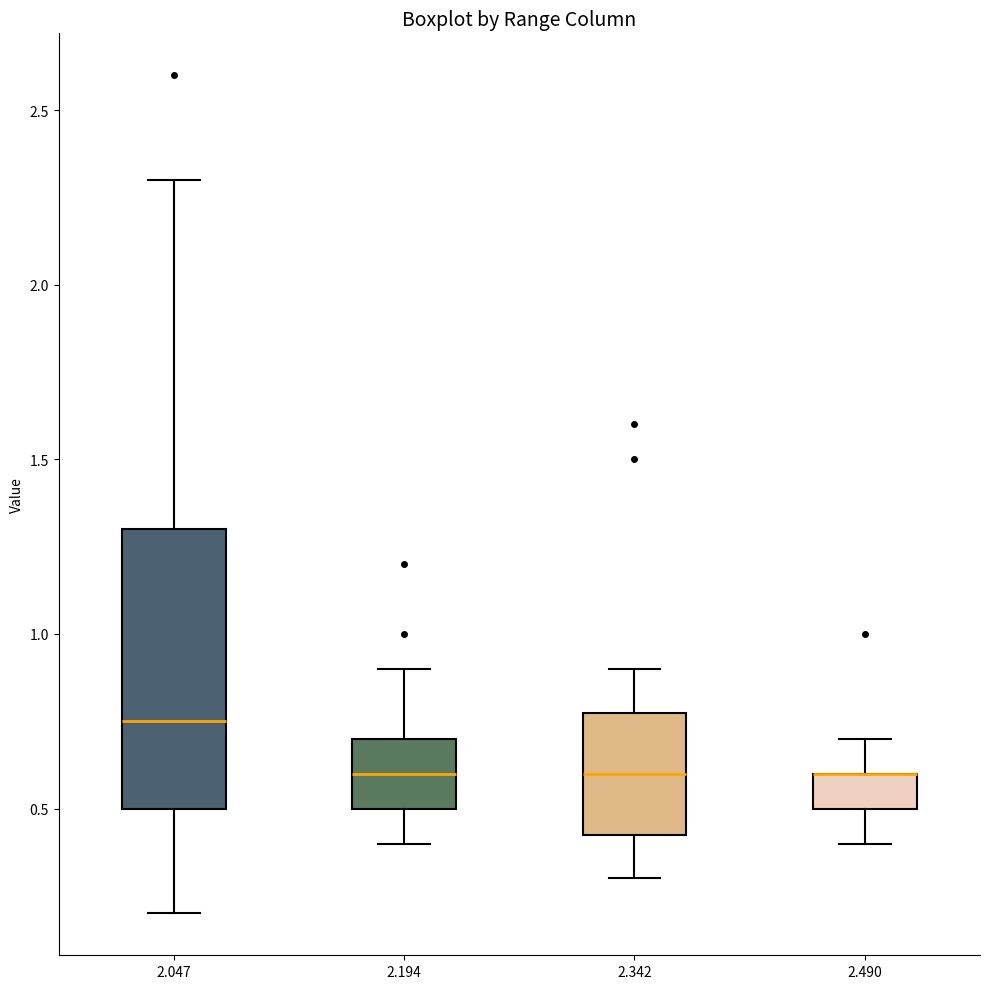

Reading left to right, read every box against the y-axis: the position of its median line, the range the box covers, and the ends of its whiskers. The values are not printed on the chart, so give them approximately, as read against the axis.

2.047: median 0.75, box 0.50 to 1.30, whiskers 0.20 to 2.30
2.194: median 0.60, box 0.50 to 0.70, whiskers 0.40 to 0.90
2.342: median 0.60, box 0.45 to 0.80, whiskers 0.30 to 0.90
2.490: median 0.60 (drawn on the box's upper edge), box 0.50 to 0.60, whiskers 0.40 to 0.70